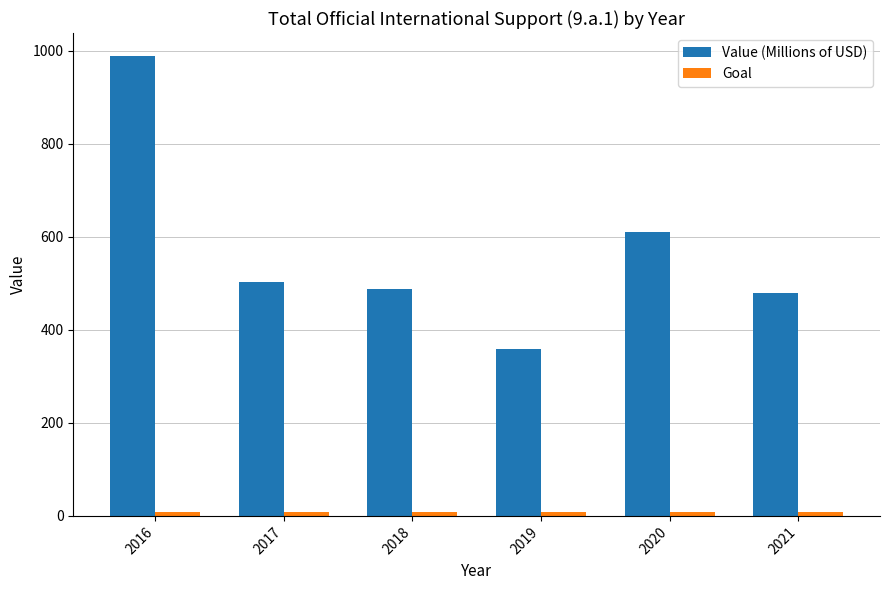

What is the spread (max minus min) of values at 2017?

493.5